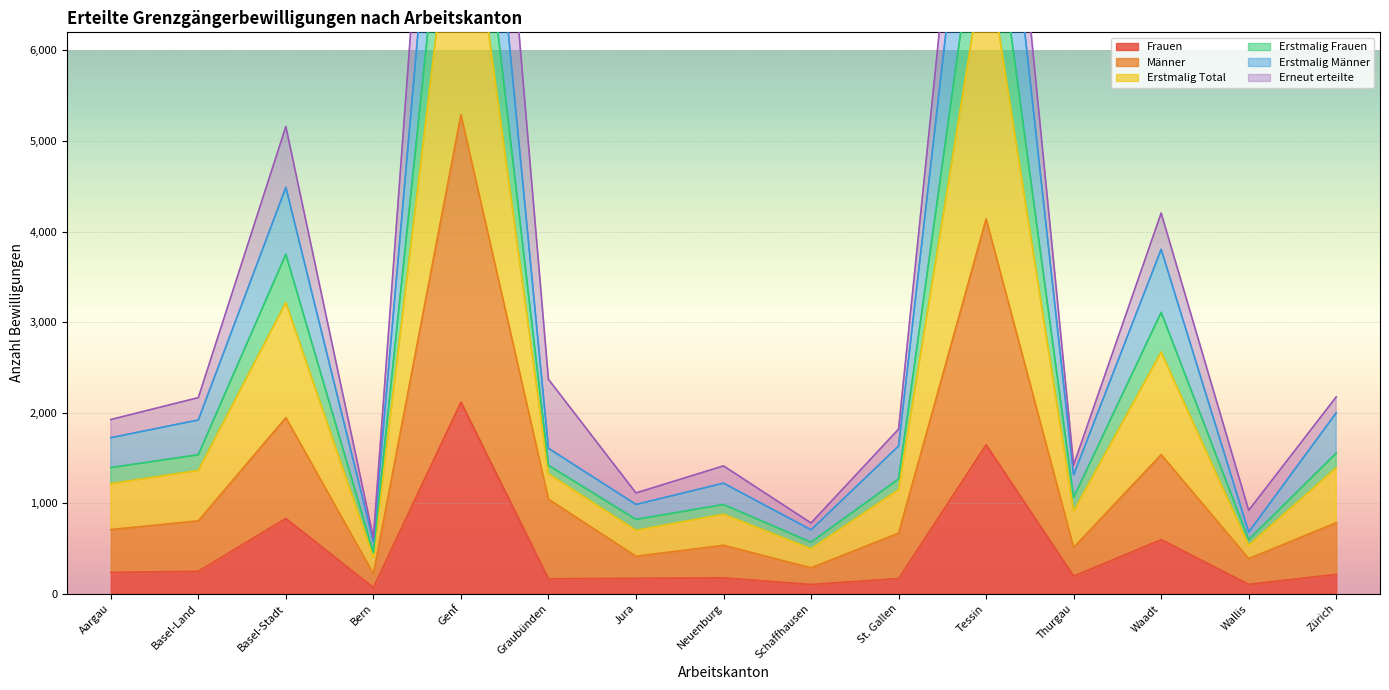

What is the difference between the Männer values at Jura and Genf?

4878